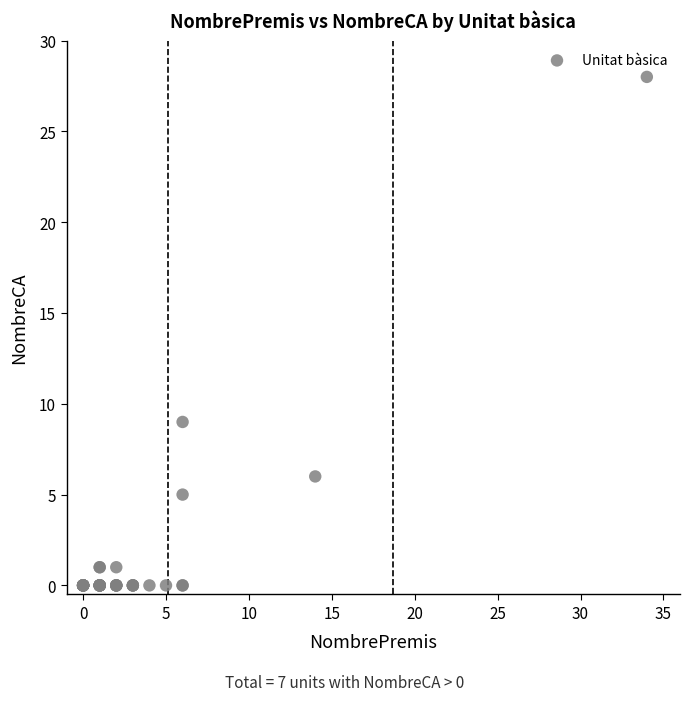

What Y value in the scatter plot is closest to 14?

9